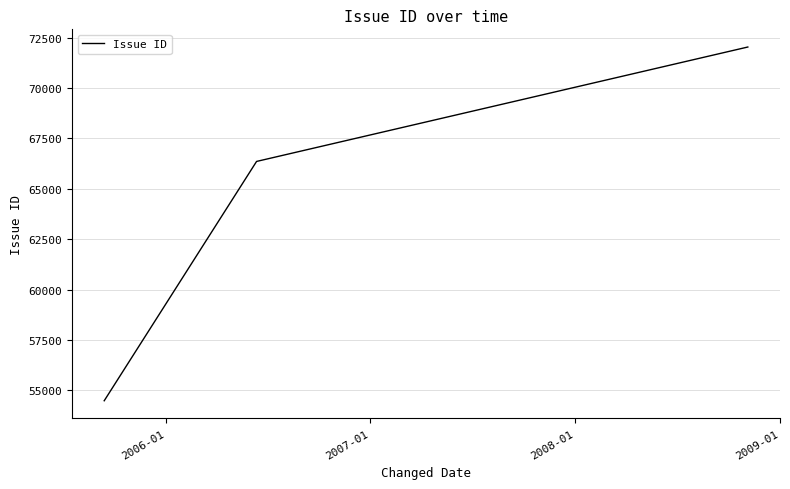

What is the difference between the maximum and minimum values?

17551